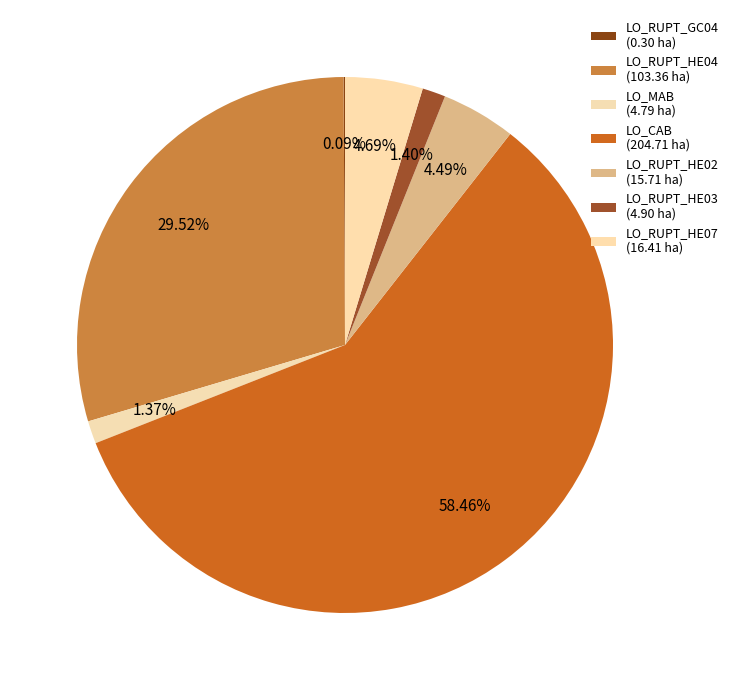

Does LO_CAB represent more than half of the total?

Yes